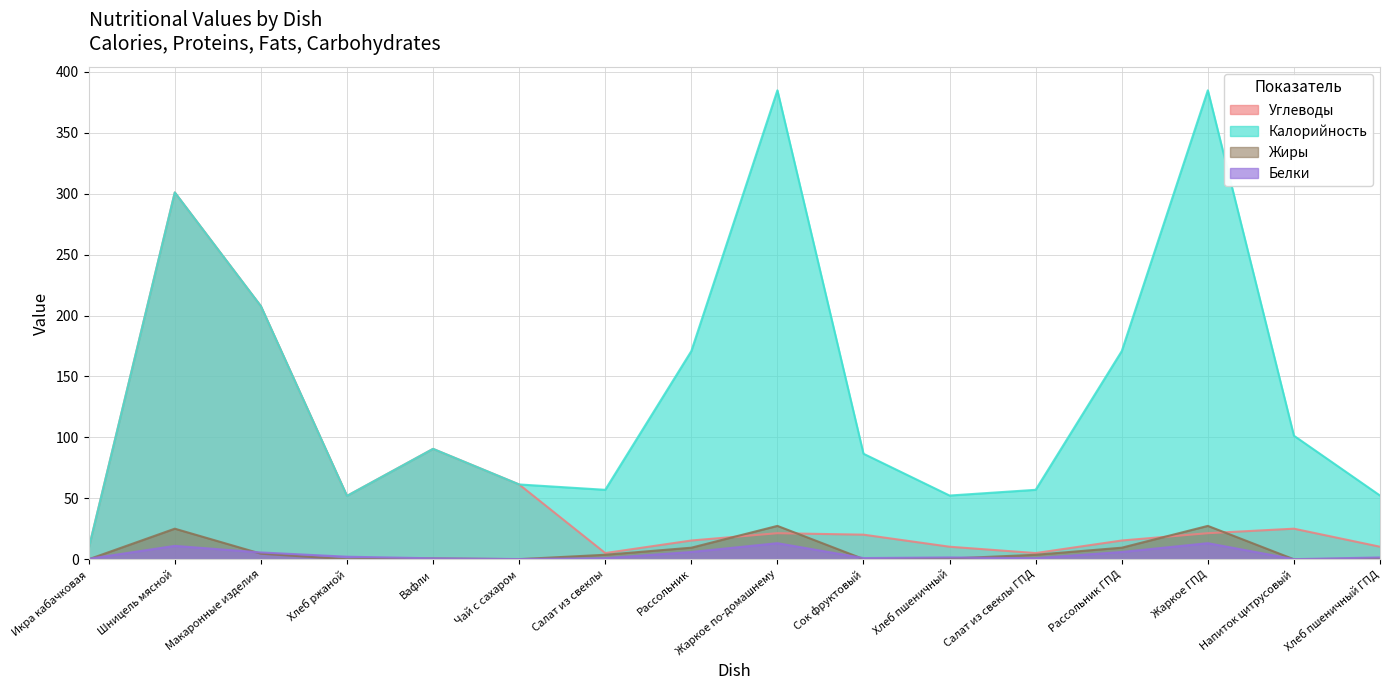

How many values in the Белки series are below 1?

6